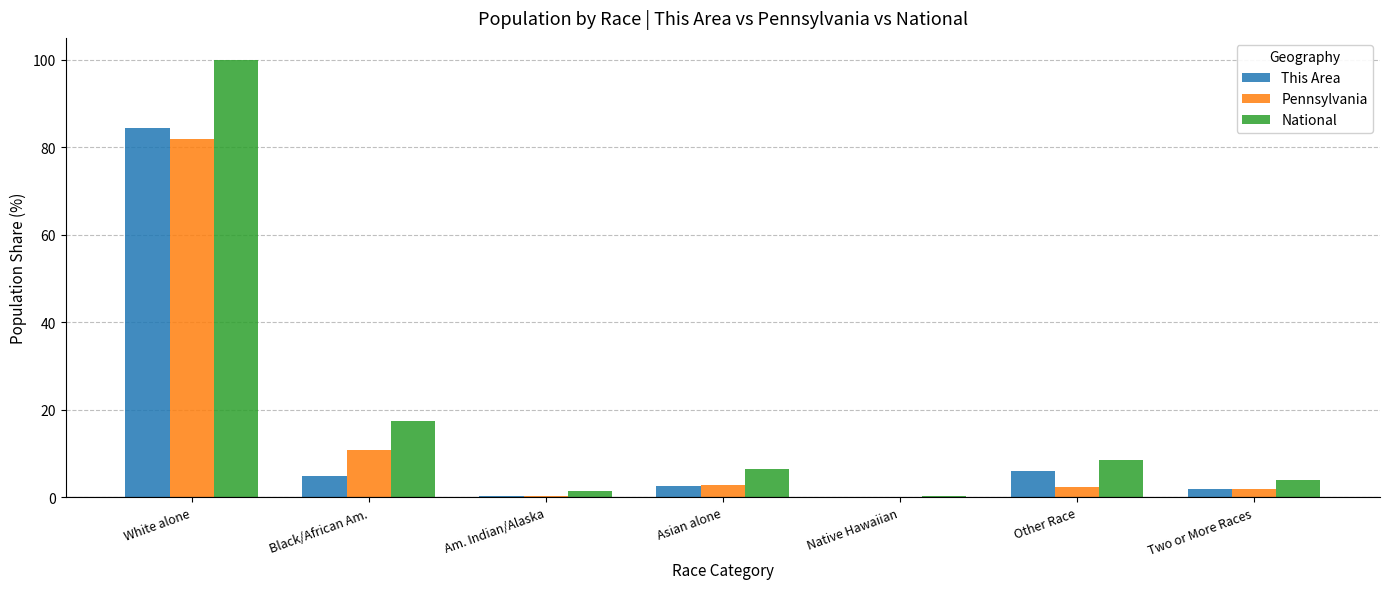

The National series shows 1.3 at Am. Indian/Alaska. True or false?

True